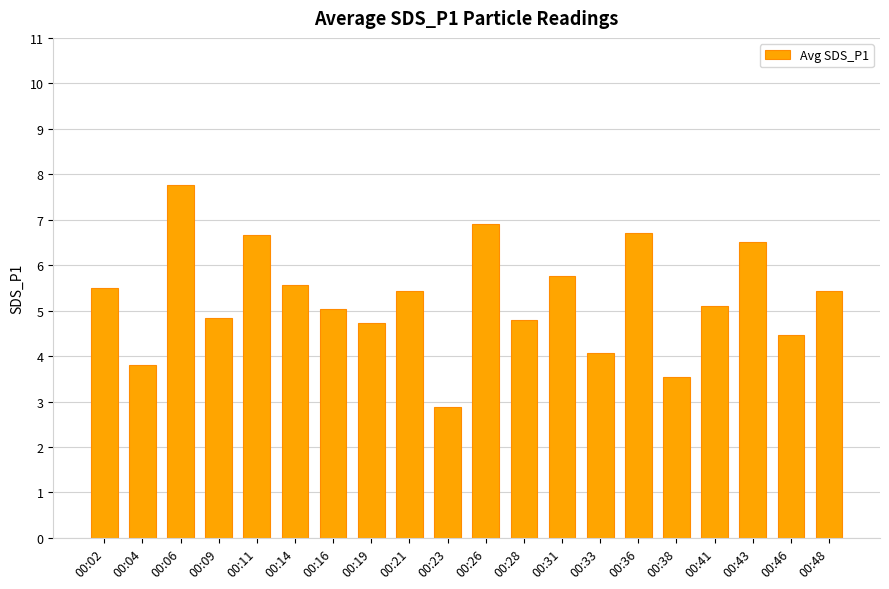

Read the value at 00:16.

5.0